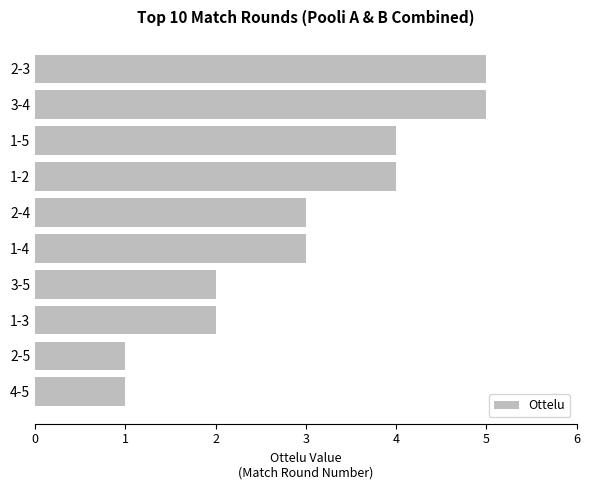

Are the bars horizontal?

Yes